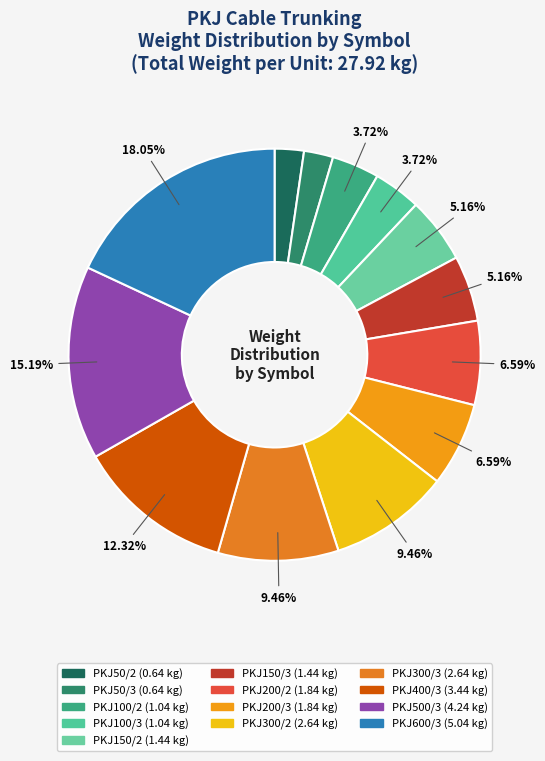

To the nearest percent, what is the average slice percentage?

8%